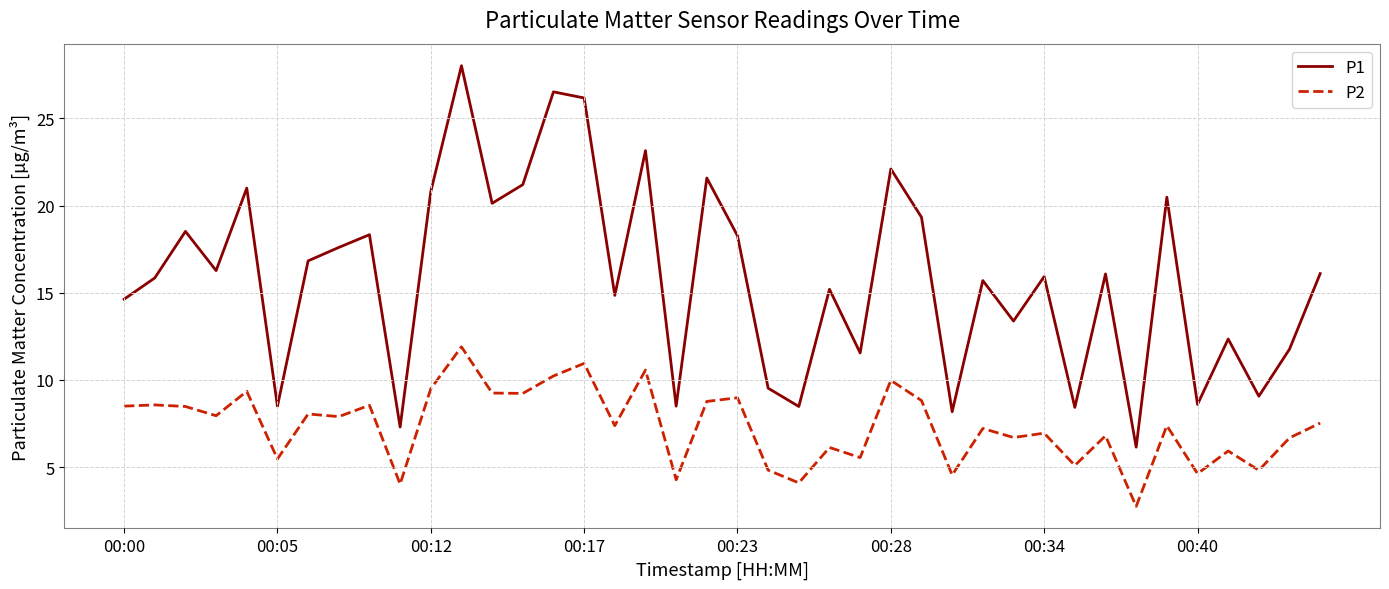

Which series has the largest range (max minus min)?

P1